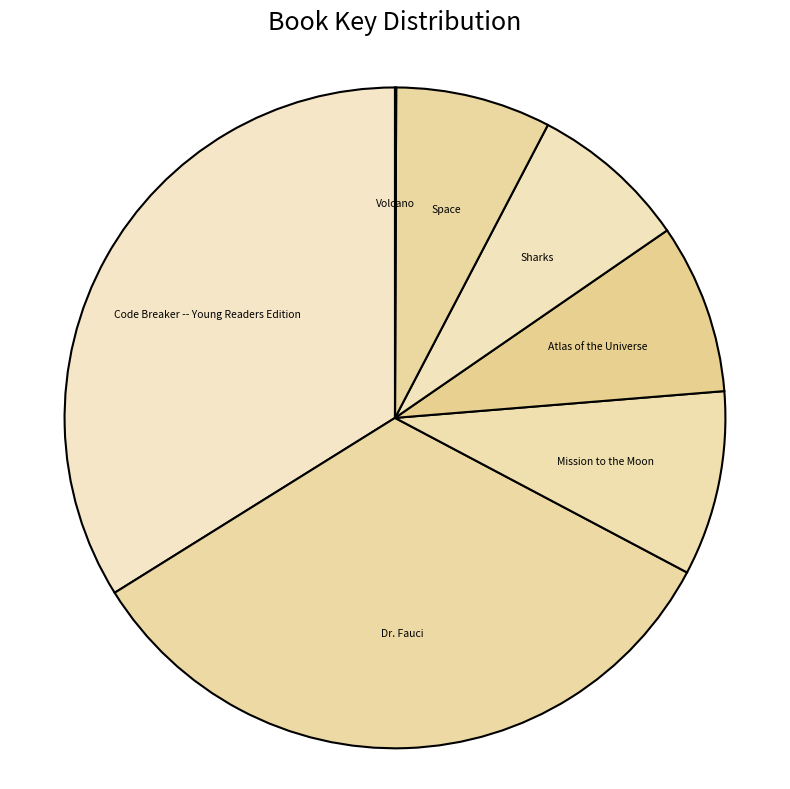

Is it true that Sharks is 8% of the pie?

True